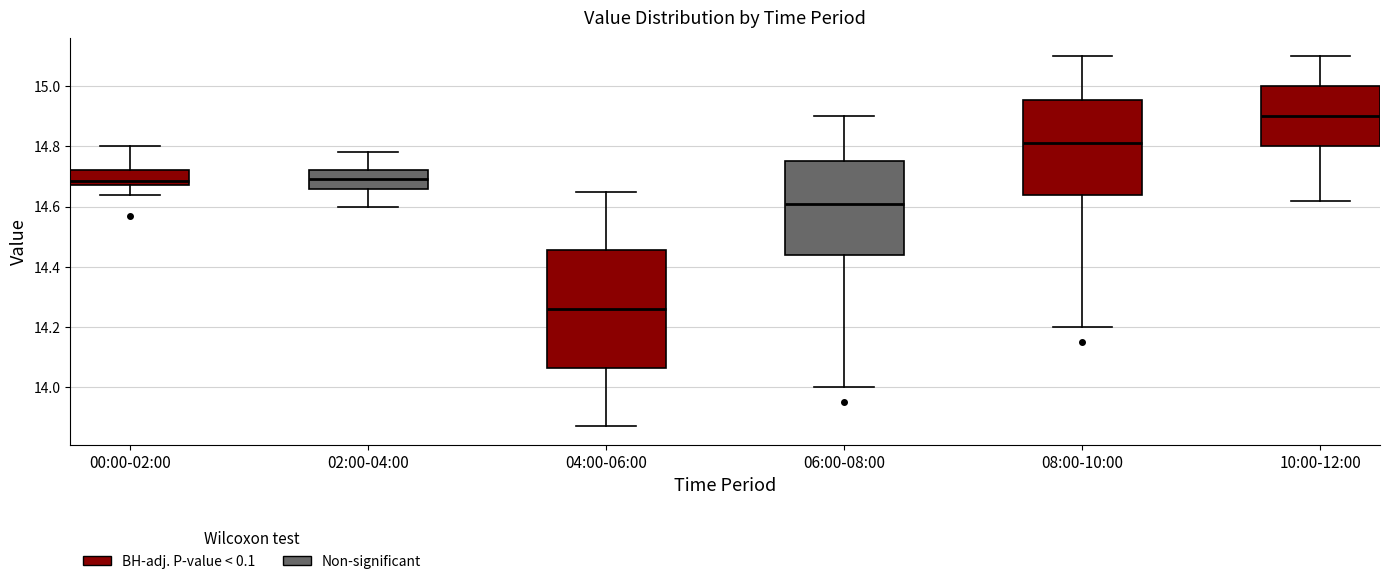

Reading left to right, transcribe this box plot: for each box, give where its median line is, the range the box spans, and where its two whiskers end, as read against the y-axis. The values are not printed on the chart, so give them approximately, as read against the axis.

00:00-02:00: median 14.68 (just above the box's lower edge), box 14.68 to 14.72, whiskers 14.64 to 14.80
02:00-04:00: median 14.70, box 14.66 to 14.72, whiskers 14.60 to 14.78
04:00-06:00: median 14.26, box 14.06 to 14.46, whiskers 13.88 to 14.66
06:00-08:00: median 14.62, box 14.44 to 14.76, whiskers 14.00 to 14.90
08:00-10:00: median 14.82, box 14.64 to 14.96, whiskers 14.20 to 15.10
10:00-12:00: median 14.90, box 14.80 to 15.00, whiskers 14.62 to 15.10